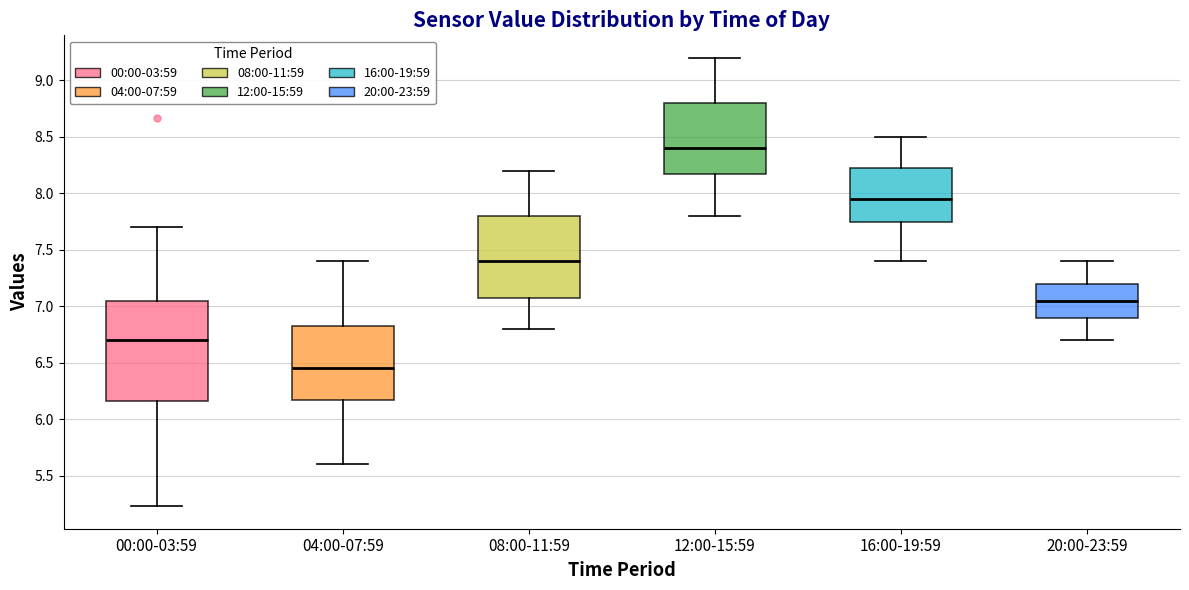

Comparing the boxes themselves (not the whiskers), which one is the tallest?

00:00-03:59